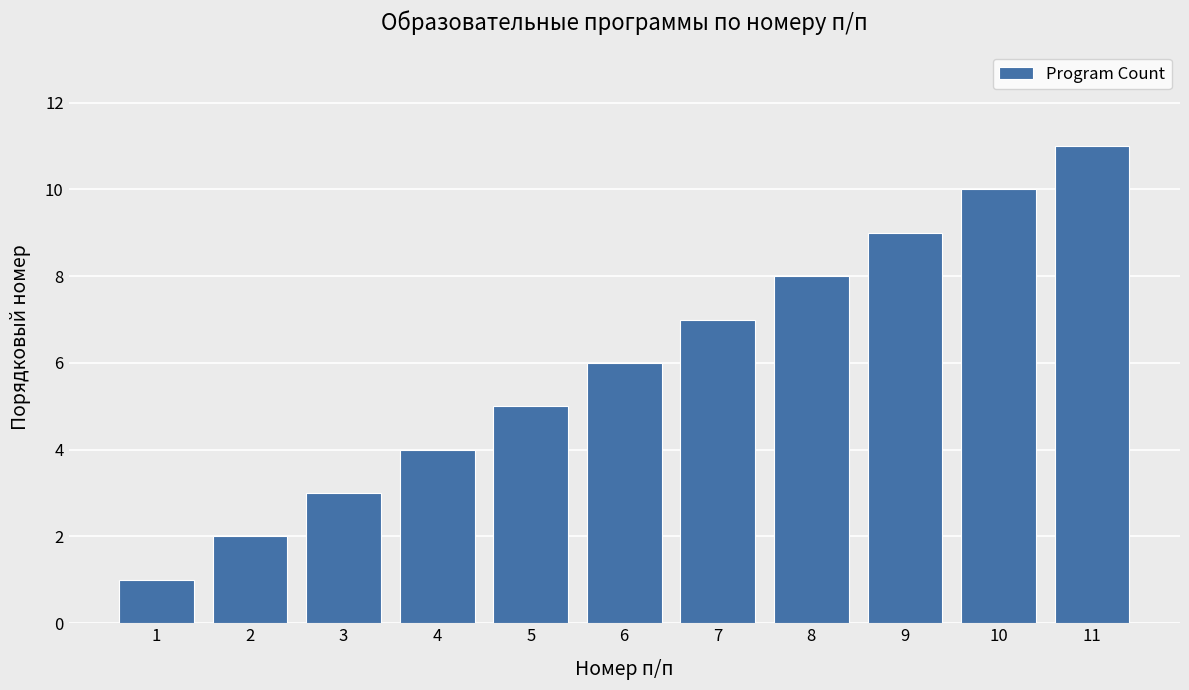

How many bars are there in total?

11